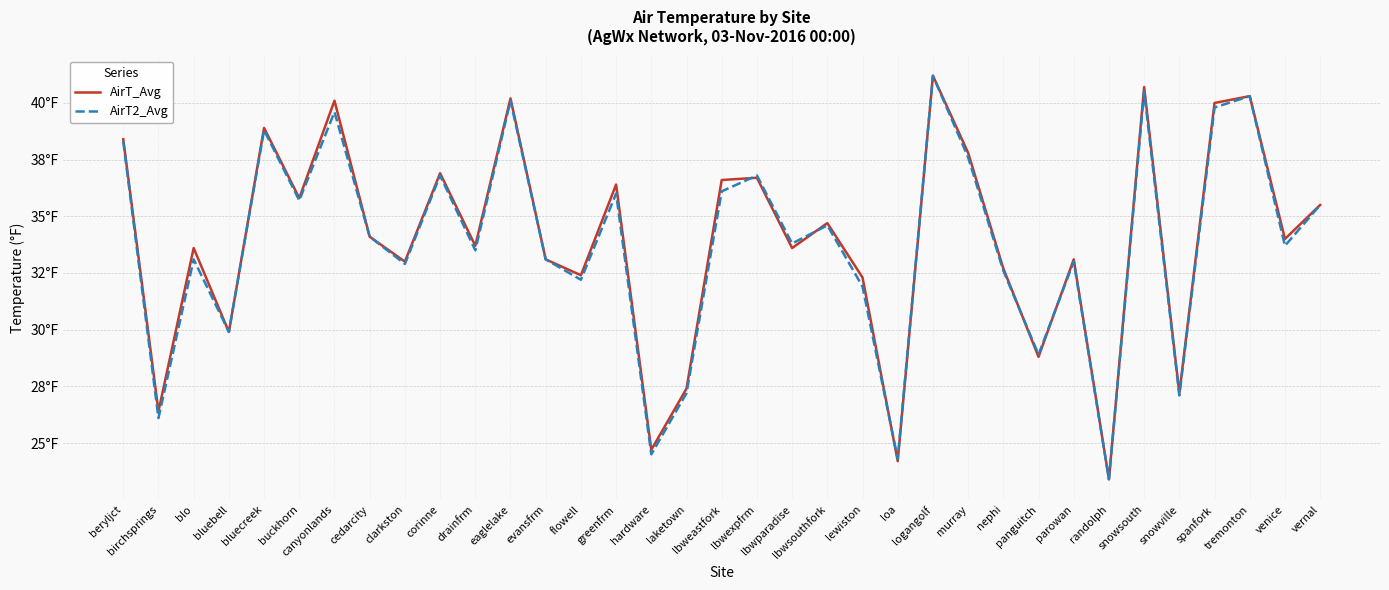

Which series has the widest spread of values?

AirT_Avg